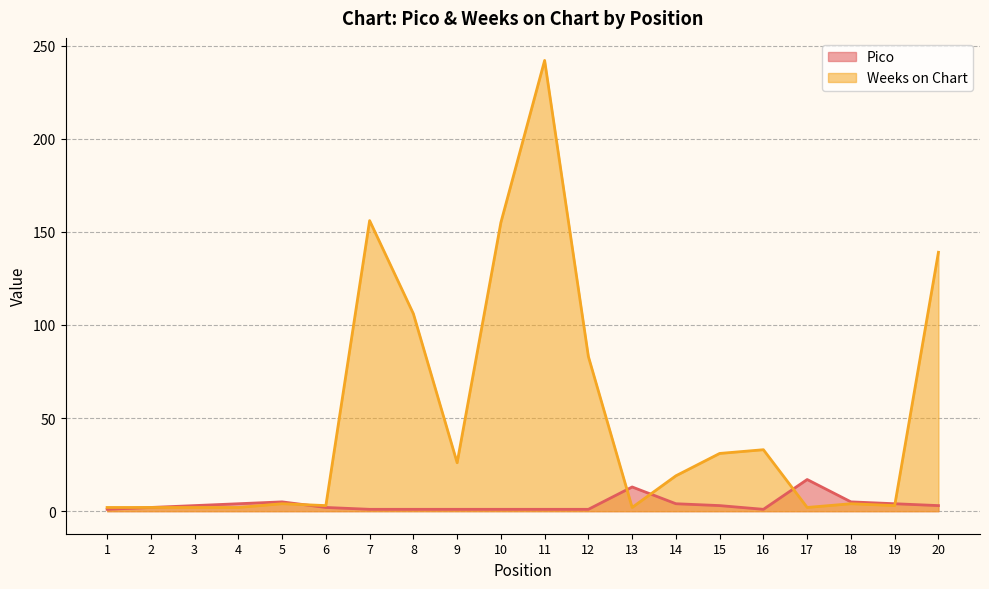

List the labels in order of Weeks on Chart value, smallest first.

1, 2, 3, 4, 13, 17, 6, 19, 5, 18, 14, 9, 15, 16, 12, 8, 20, 10, 7, 11